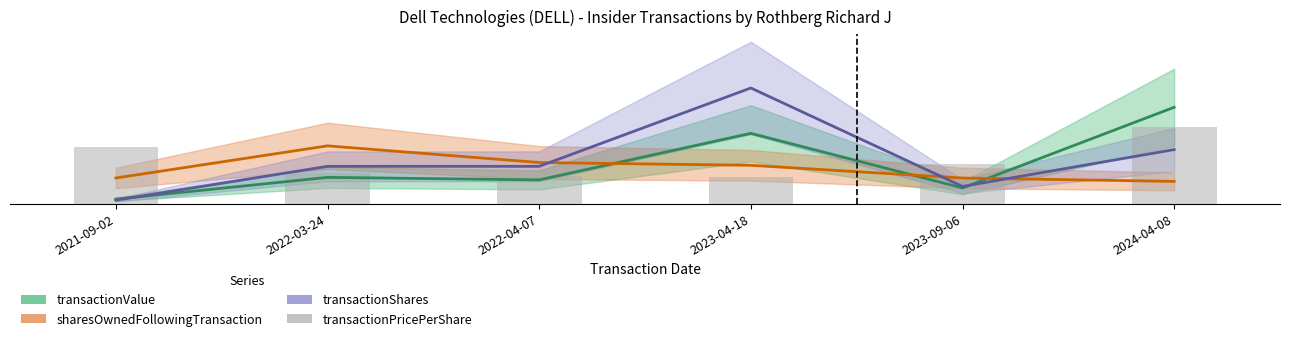

At which category does the chart reach its minimum across all series?

2021-09-02